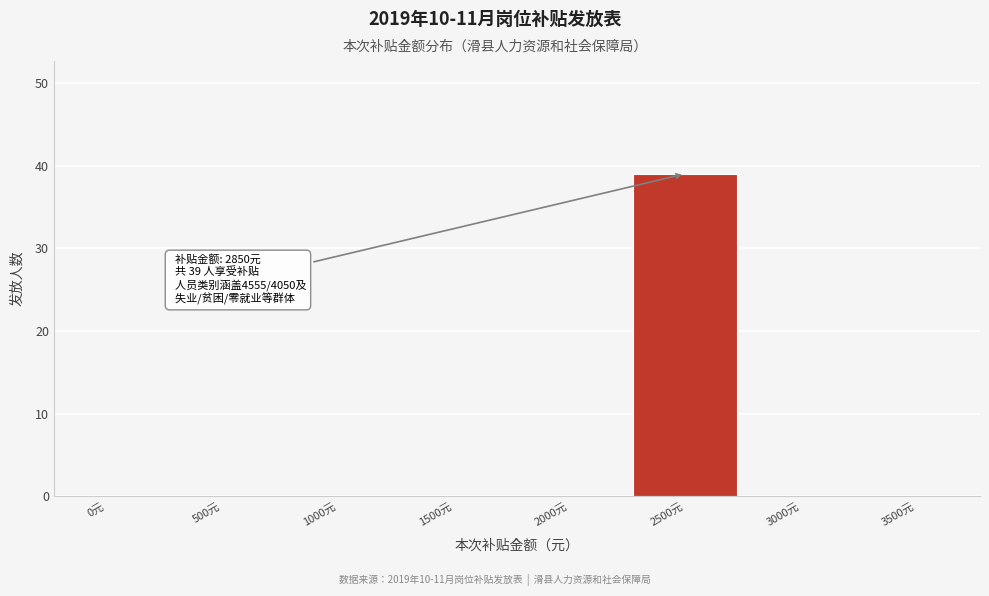

Reading right to left, extract all data points from this chart.

3500元=0	3000元=0	2500元=39	2000元=0	1500元=0	1000元=0	500元=0	0元=0